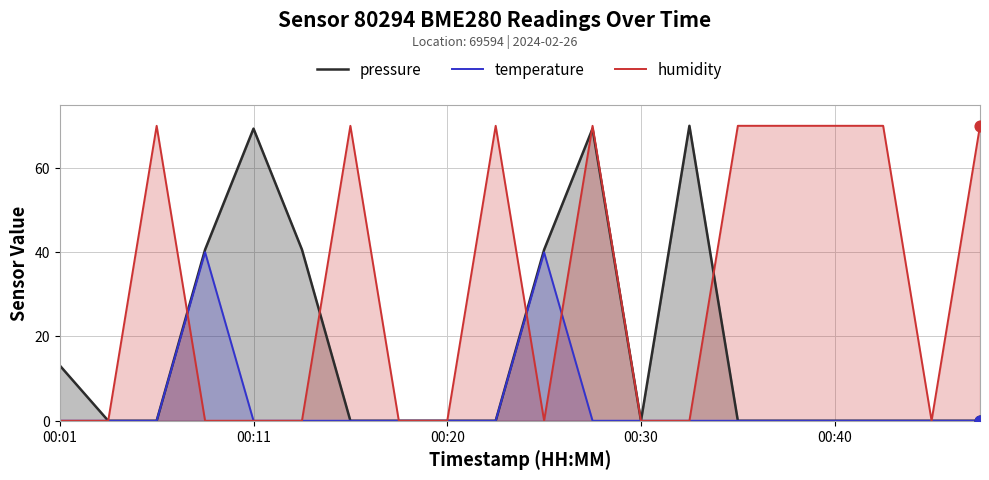

Which series contains the highest Y value?

pressure